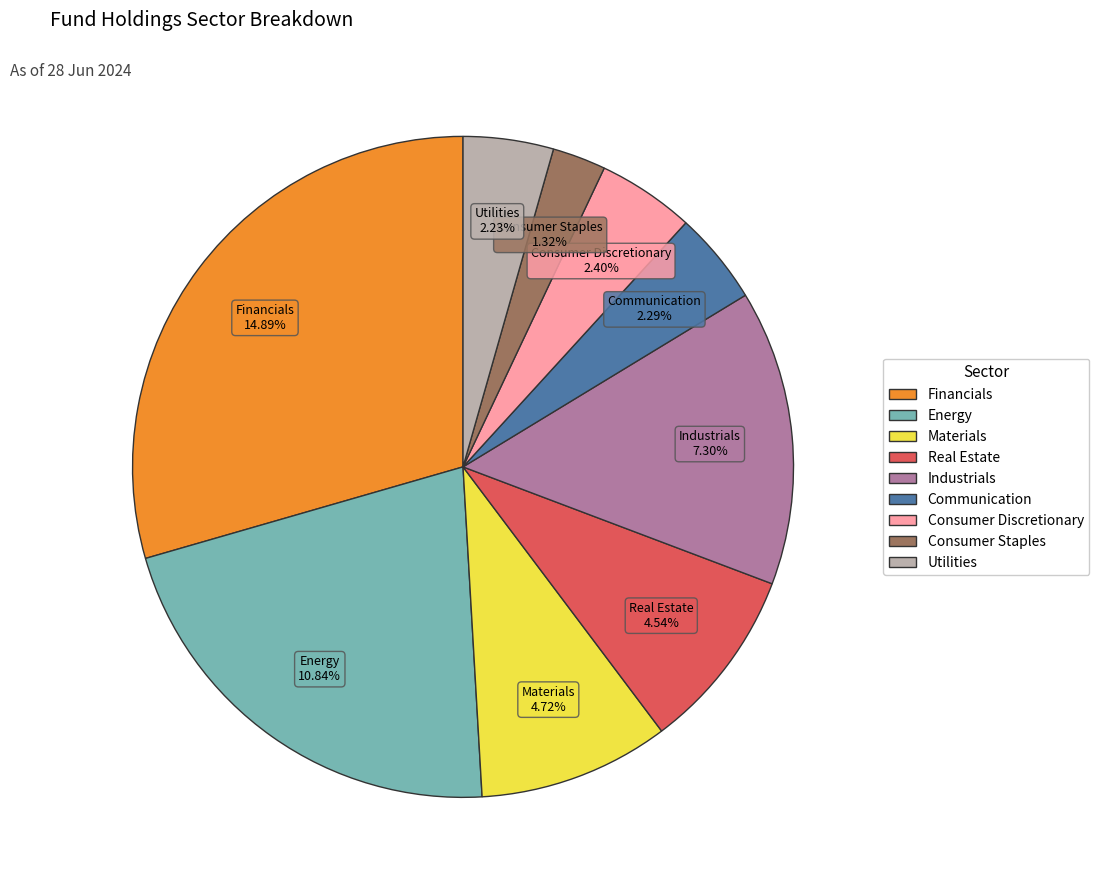

What percentage is the Energy slice, to the nearest percent?

21%